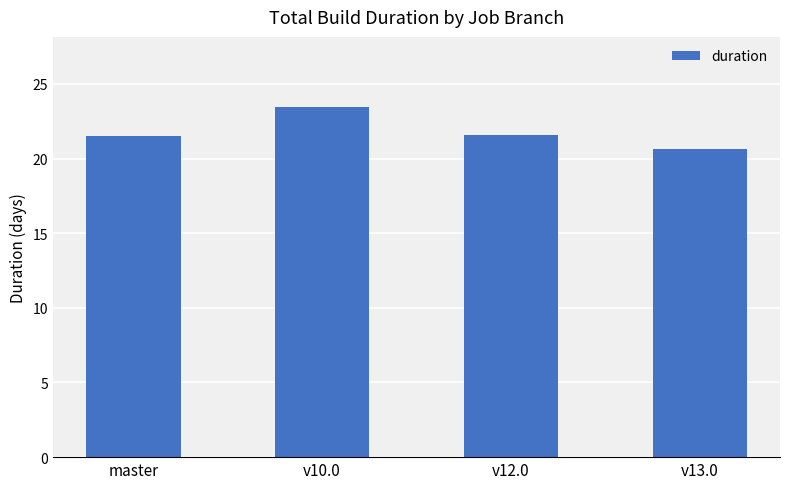

Which has a higher value, v13.0 or v10.0?

v10.0